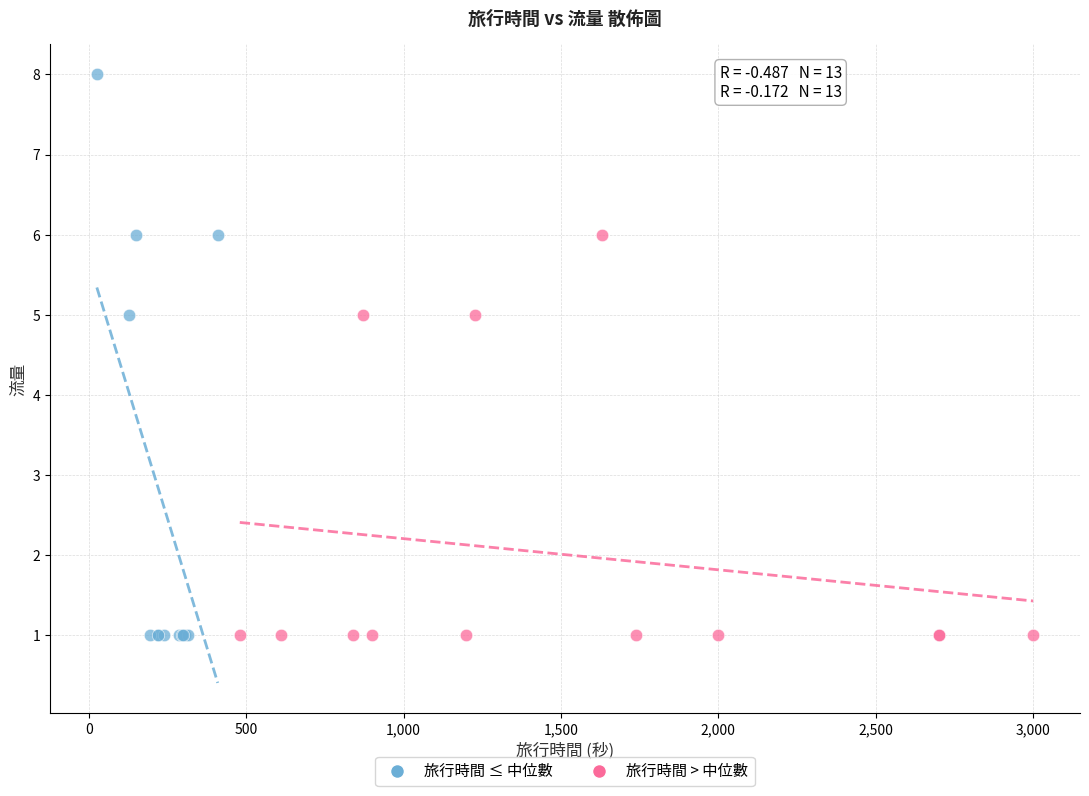

Which series has the largest Y range (max minus min)?

旅行時間 ≤ 中位數